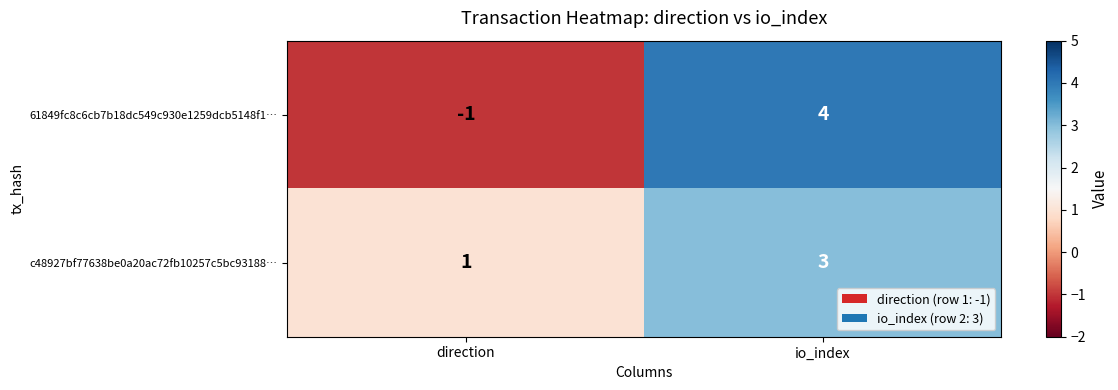

Which series changed the most between direction and io_index?

61849fc8c6cb7b18dc549c930e1259dcb5148f1…